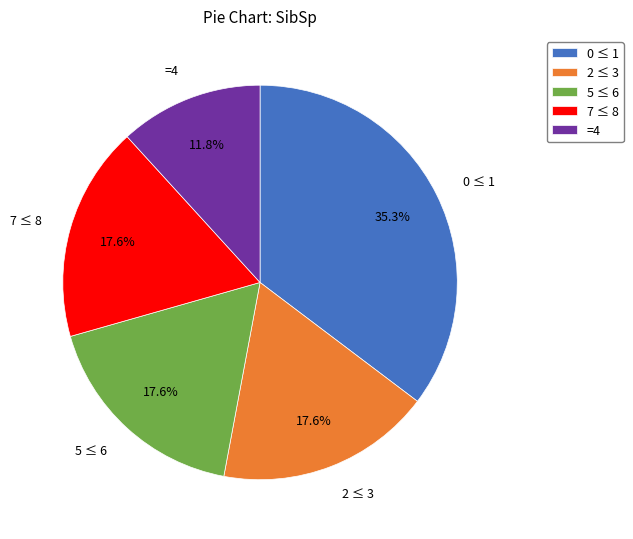

Is 7 ≤ 8 the majority of the pie?

No